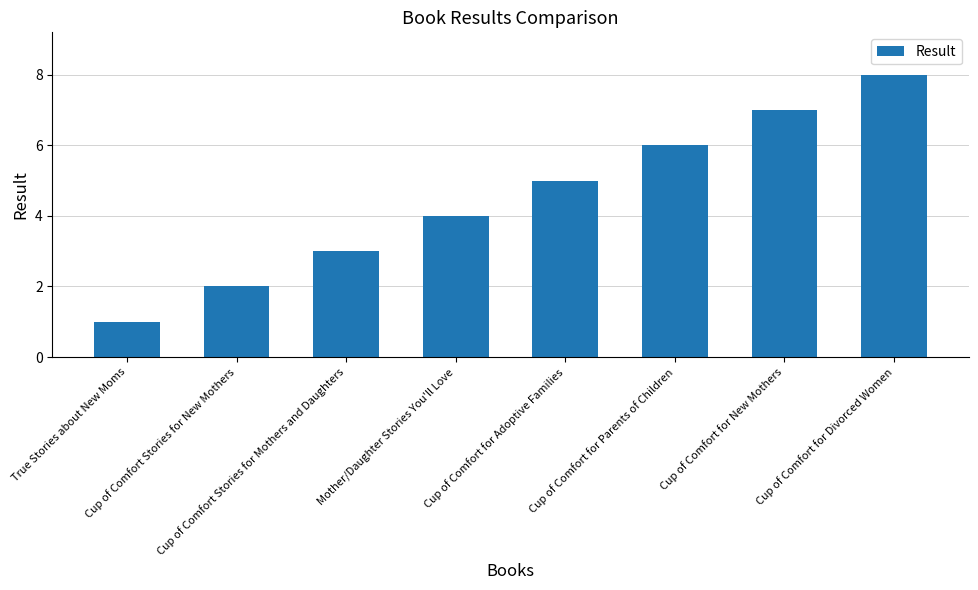

Rank the categories by value from lowest to highest.

True Stories about New Moms, Cup of Comfort Stories for New Mothers, Cup of Comfort Stories for Mothers and Daughters, Mother/Daughter Stories You'll Love, Cup of Comfort for Adoptive Families, Cup of Comfort for Parents of Children, Cup of Comfort for New Mothers, Cup of Comfort for Divorced Women